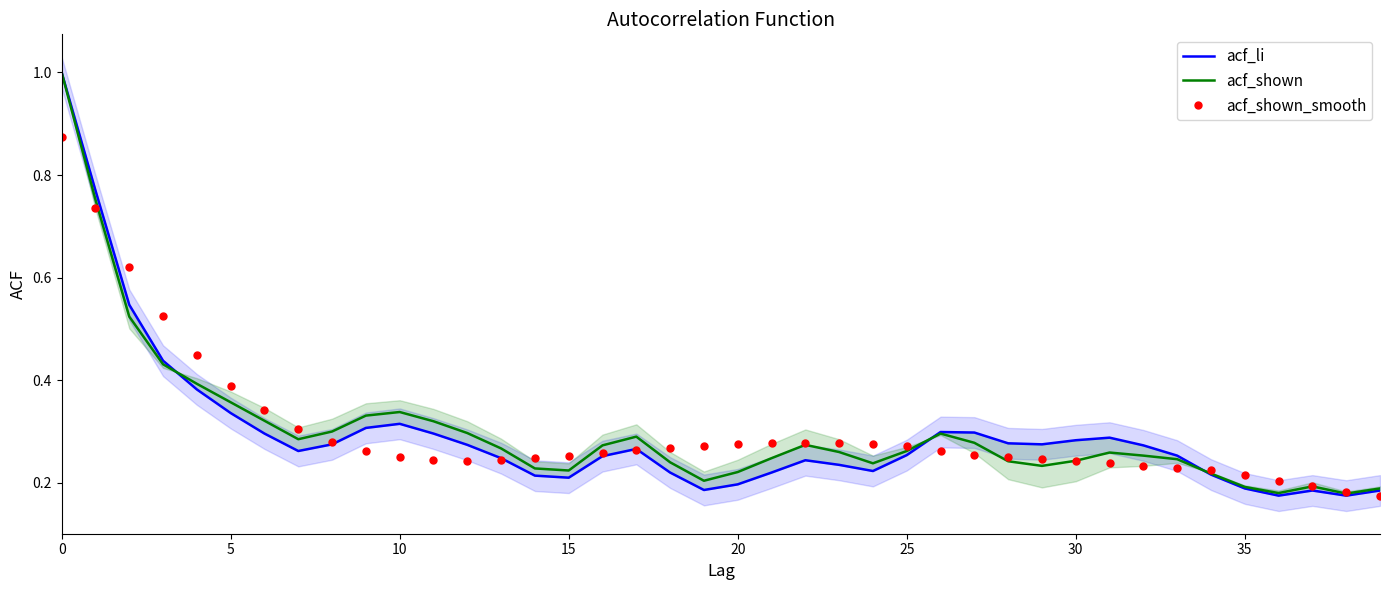

Rank the series by their average value, from lowest to highest.

acf_li, acf_shown, acf_shown_smooth